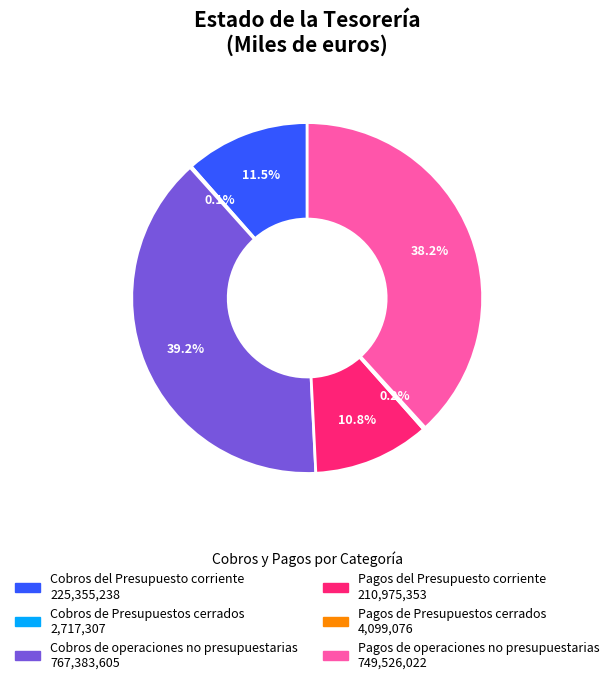

Does any single category account for the majority?

No